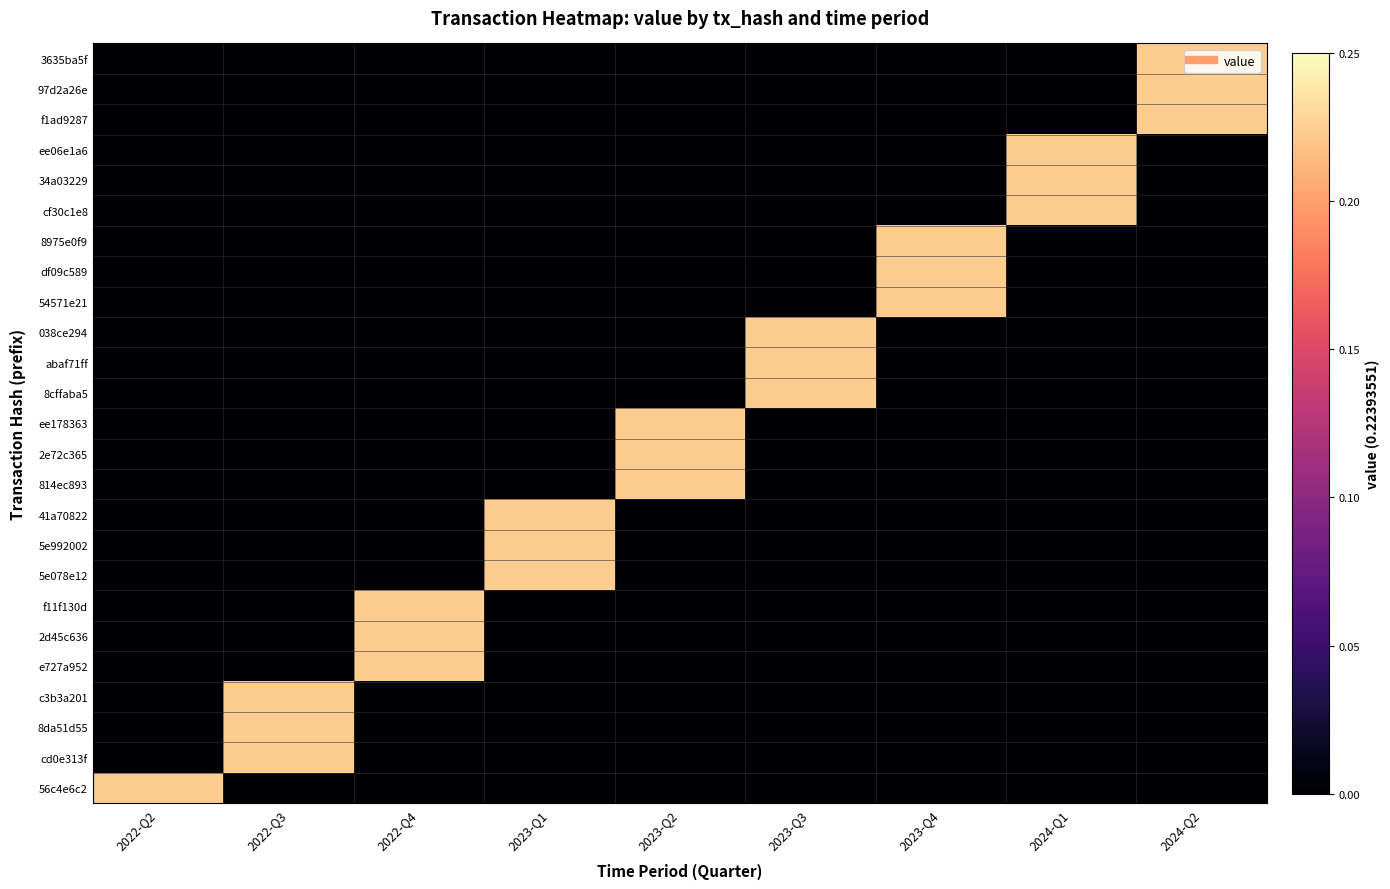

What is the spread (max minus min) of values at 2023-Q3?

0.2